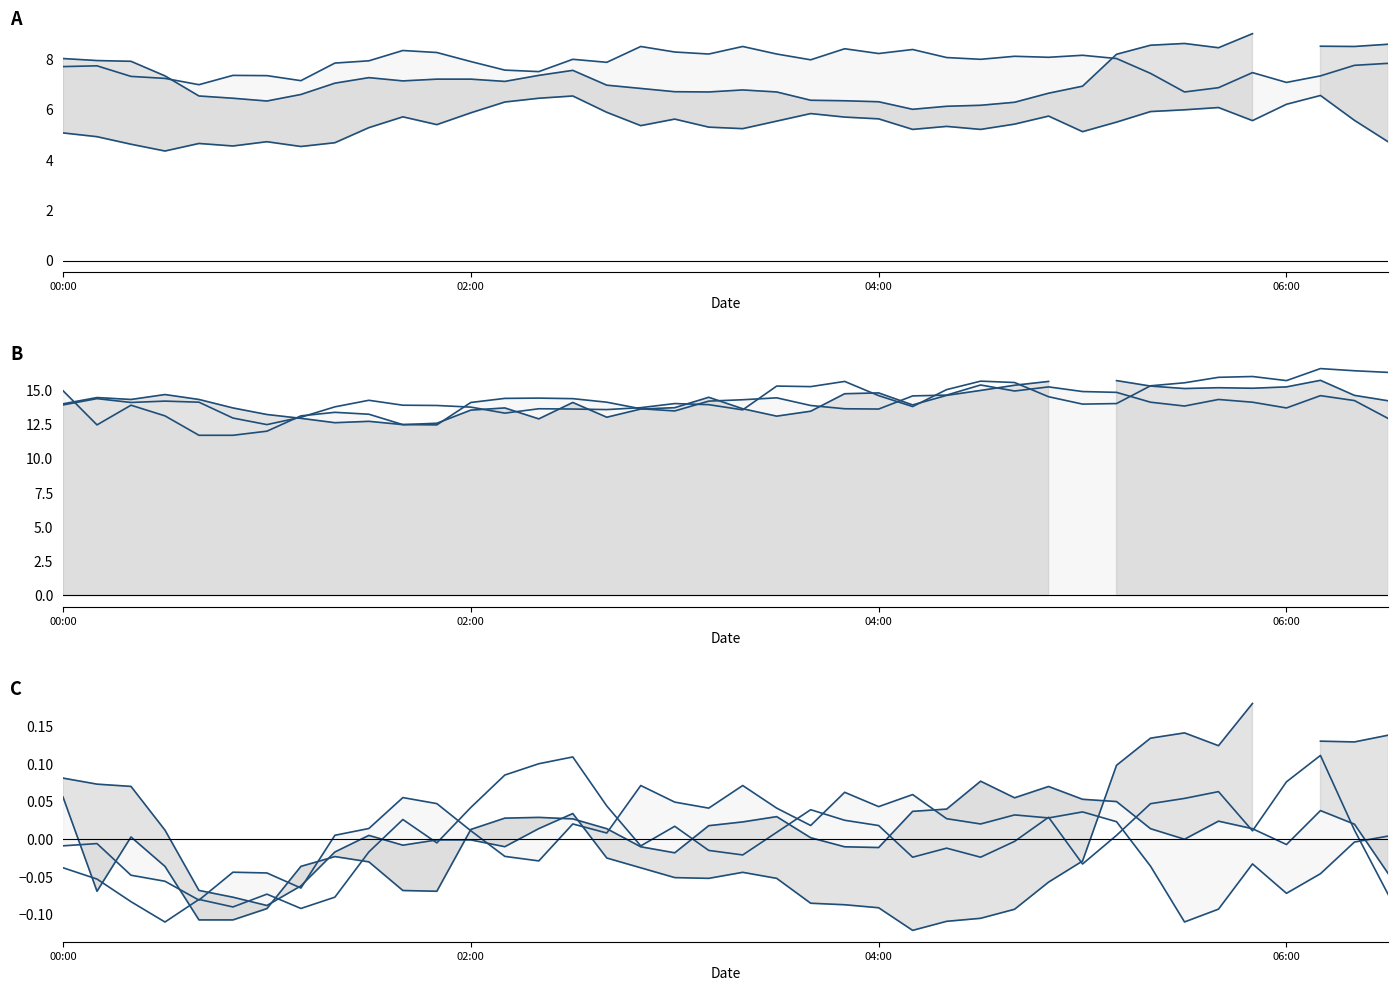

Is it true that 7.808 (norm) equals 0.0 at 18?

False